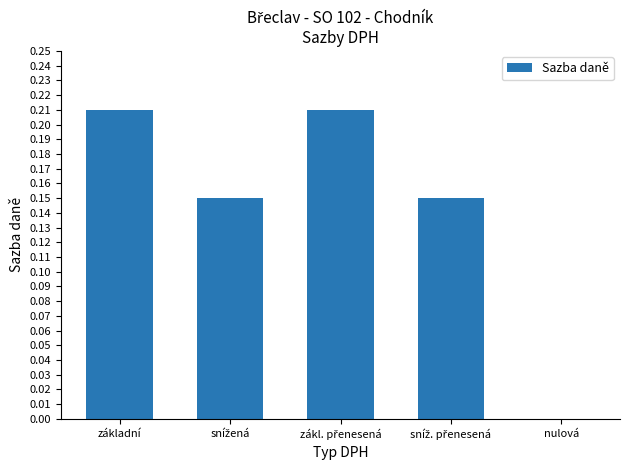

The value at nulová is -0.1. True or false?

False